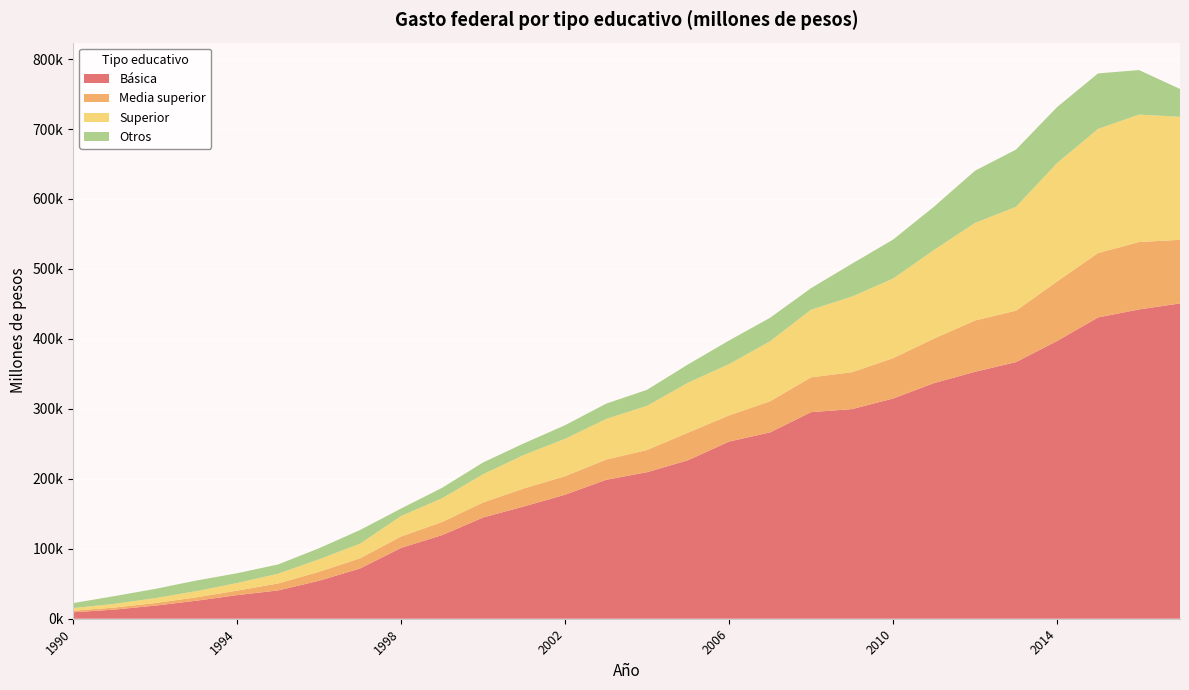

Reading right to left, list all the values displayed in this chart.

Básica: 2017e=450710.8	2016=442114.4	2015=430650.8	2014=396974.7	2013=366850.4	2012=352975.0	2011=336839.5	2010=314729.1	2009=299671.0	2008=295277.4	2007=266358.1	2006=253240.7	2005=226578.5	2004=209492.3	2003=198578.6	2002=177285.4	2001=160593.4	2000=144718.5	1999=119519.3	1998=101274.3	1997=71844.0	1996=54326.4	1995=40469.9	1994=33747.0	1993=25715.1	1992=18750.9	1991=13014.2	1990=9266.9
Media superior: 2017e=90941.9	2016=96334.6	2015=92053.5	2014=85070.3	2013=73492.7	2012=73318.7	2011=63679.9	2010=57670.9	2009=52743.5	2008=49801.8	2007=44436.6	2006=37433.0	2005=39423.7	2004=31727.5	2003=28865.0	2002=26487.5	2001=25752.8	2000=21474.5	1999=18741.9	1998=16290.0	1997=14586.1	1996=12835.9	1995=9963.7	1994=6445.4	1993=4812.3	1992=3648.1	1991=2932.3	1990=2261.7
Superior: 2017e=175773.3	2016=182179.1	2015=177420.3	2014=169184.5	2013=148451.2	2012=139508.0	2011=126609.8	2010=113789.1	2009=108110.0	2008=96590.6	2007=85771.0	2006=73268.0	2005=71391.1	2004=63116.2	2003=58114.0	2002=53356.3	2001=47871.8	2000=40339.1	1999=33934.5	1998=29247.0	1997=20868.6	1996=17753.7	1995=13901.8	1994=10881.0	1993=8852.7	1992=7020.2	1991=5241.6	1990=3716.9
Otros: 2017e=39887.2	2016=63667.2	2015=79382.9	2014=80022.9	2013=81839.6	2012=74616.1	2011=61917.9	2010=55742.7	2009=47061.5	2008=30863.9	2007=33614.7	2006=33755.9	2005=26166.5	2004=22931.0	2003=21848.9	2002=19502.3	2001=16600.5	2000=16852.8	1999=14957.9	1998=10733.6	1997=19596.2	1996=15877.0	1995=13276.5	1994=13963.4	1993=15176.0	1992=13218.7	1991=11067.7	1990=7088.4